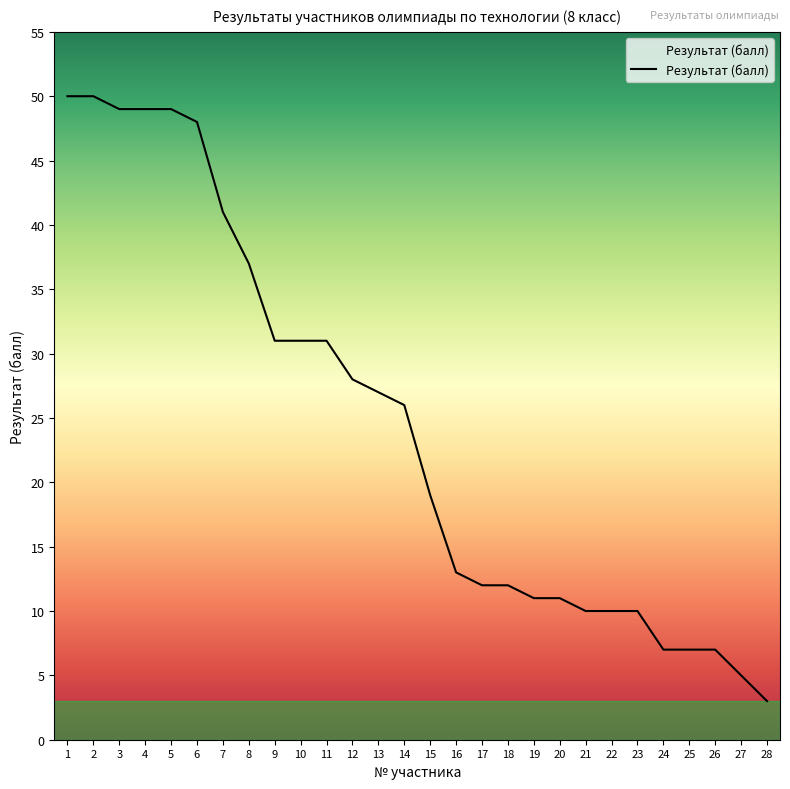

What is the sum of all values?

684